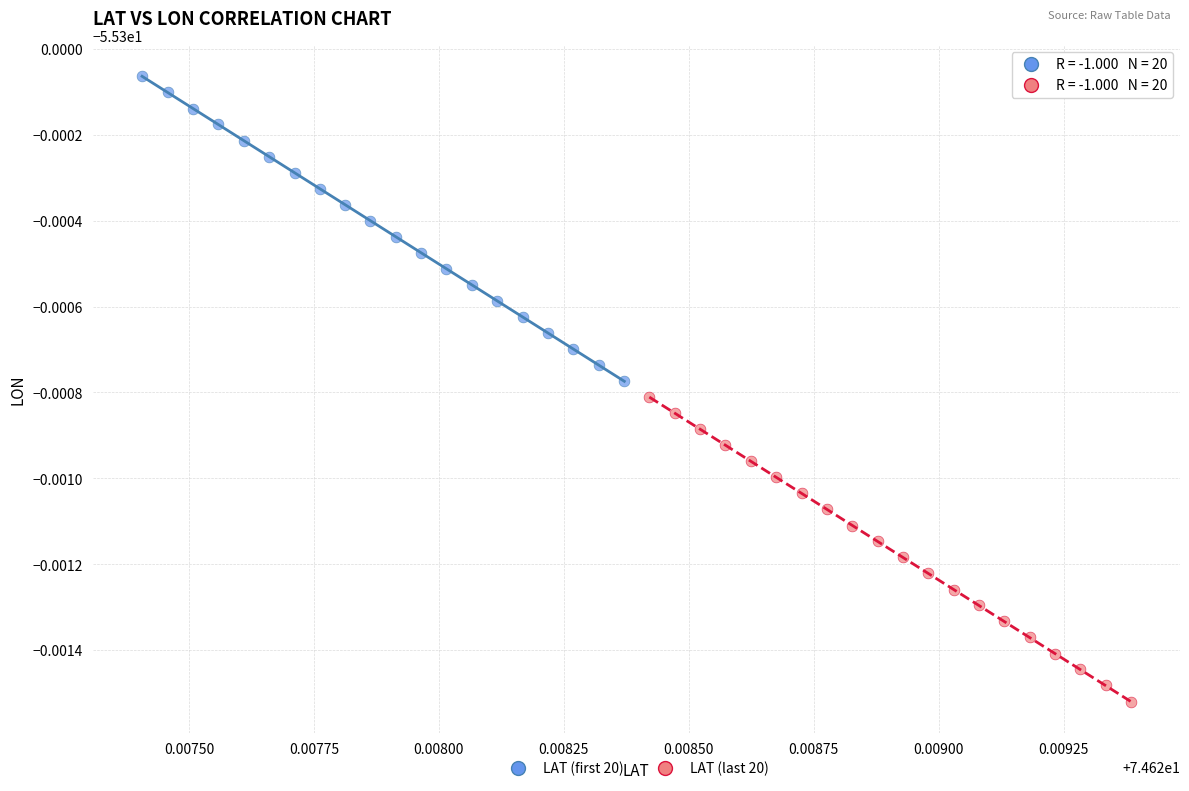

Which series has the widest spread of Y values?

LAT (first 20)